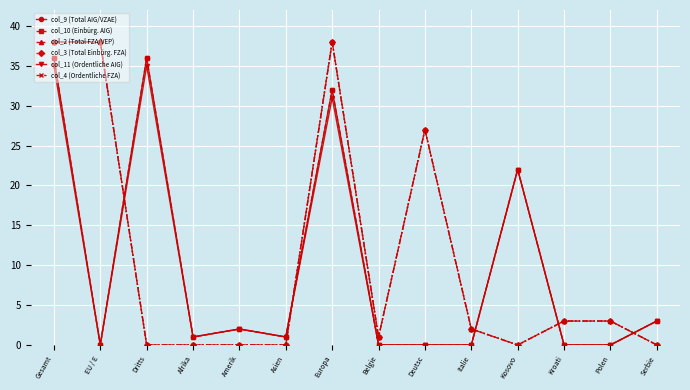

How many values in col_3 (Total Einbürg. FZA) are above zero?

8